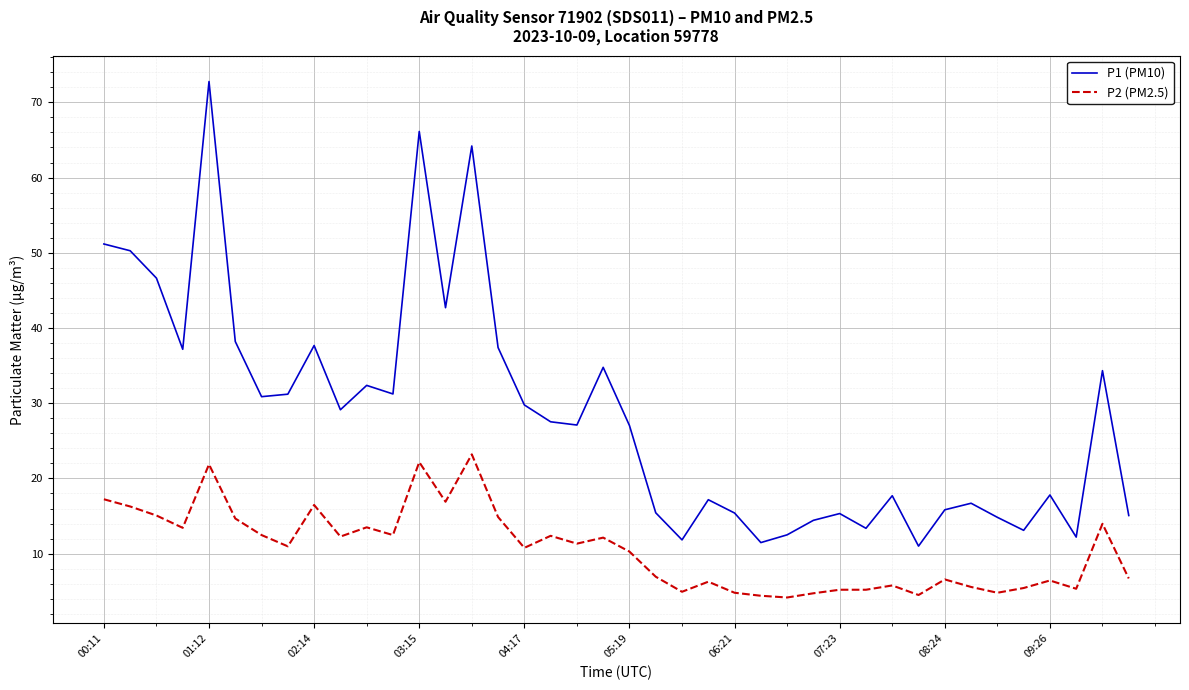

Does the chart display data point markers on the line(s)?

No